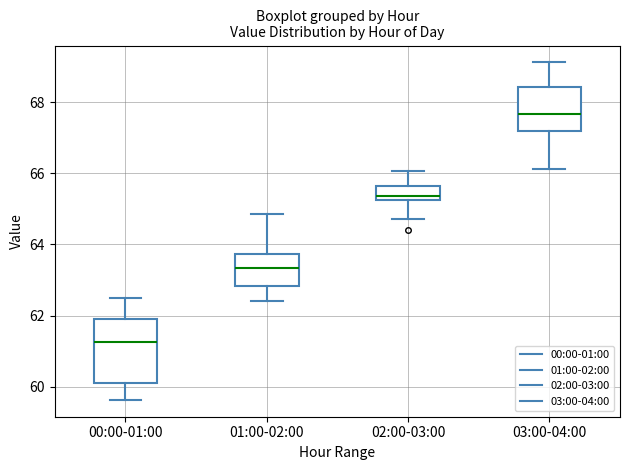

Where is the lower edge of the box for 03:00-04:00 on the y-axis? The values are not printed on the chart, so give them approximately, as read against the axis.

67.2